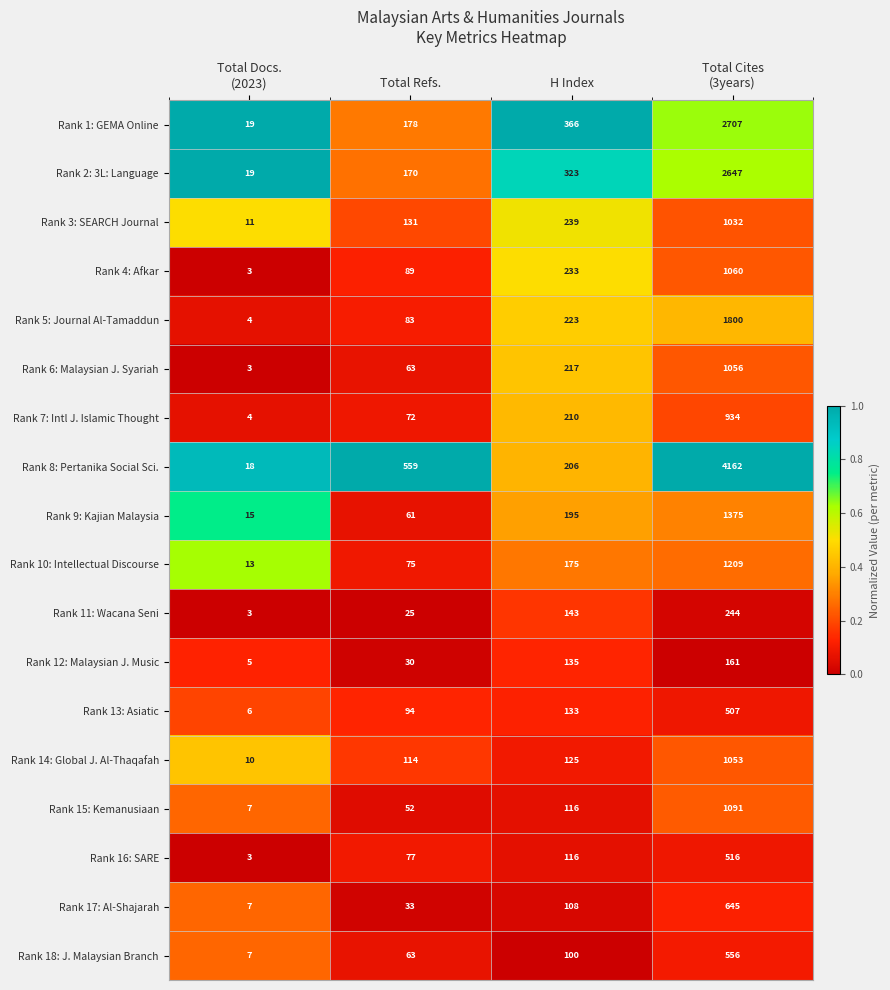

Is the value of Rank 16: SARE at H Index greater than the value of Rank 5: Journal Al-Tamaddun at Total Refs.?

Yes